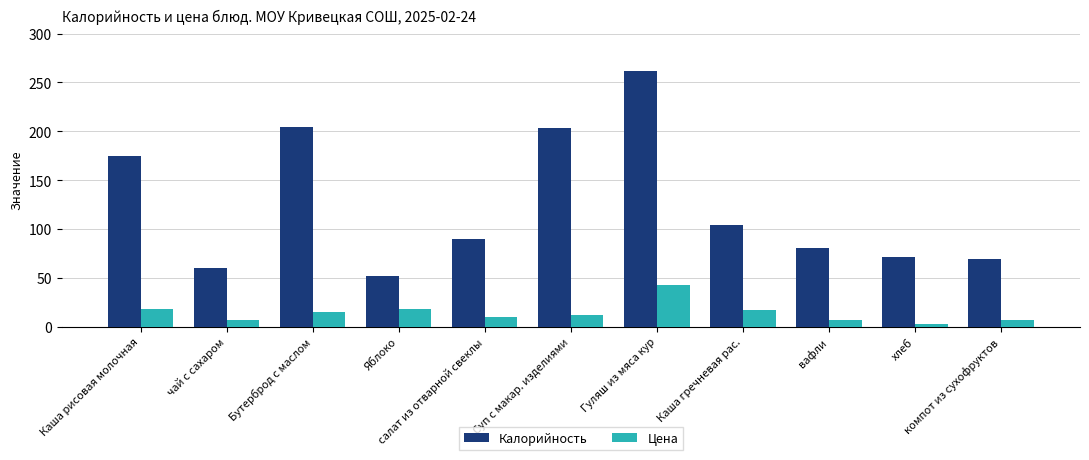

Which series changed the most between Гуляш из мяса кур and компот из сухофруктов?

Калорийность